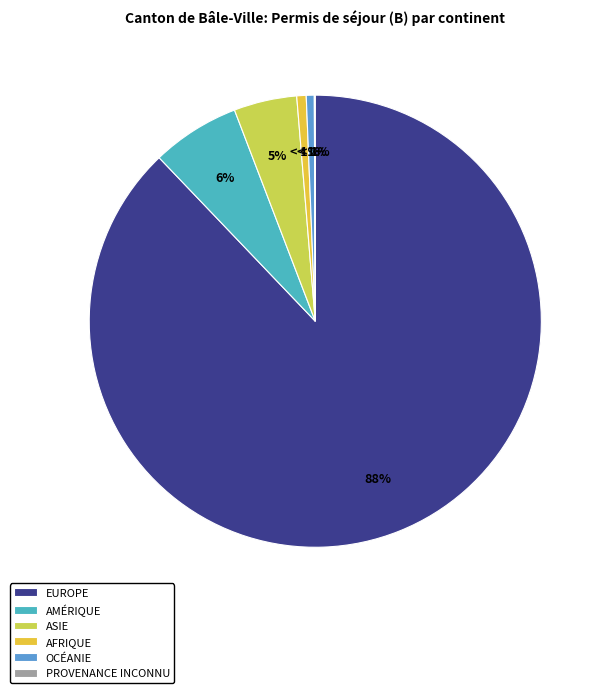

What percentage is NOT represented by Amérique?

93.7%